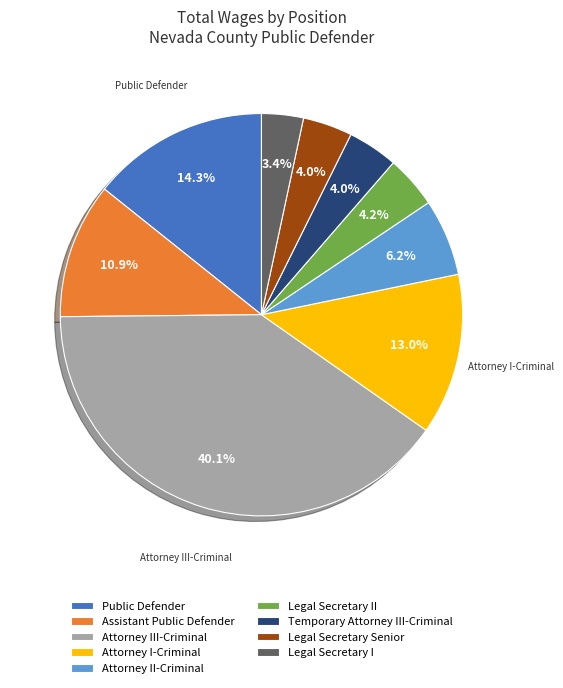

To the nearest percent, what is the average slice percentage?

11%